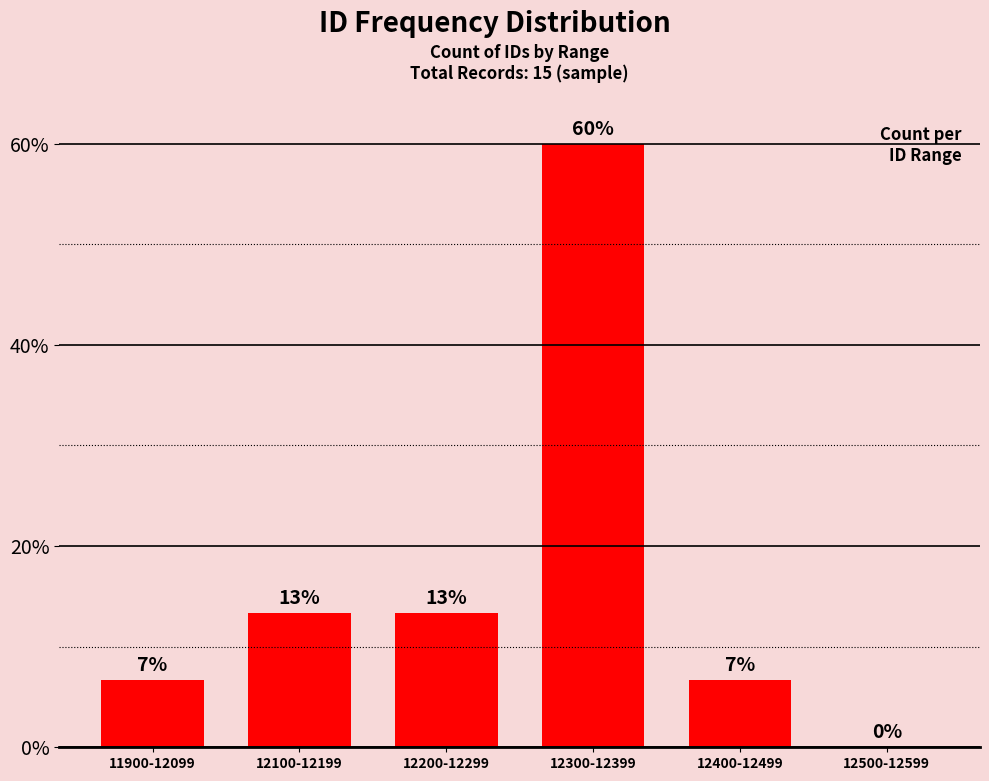

Reading left to right, what are all the values shown in this chart?

11900-12099=6.7	12100-12199=13.3	12200-12299=13.3	12300-12399=60.0	12400-12499=6.7	12500-12599=0.0